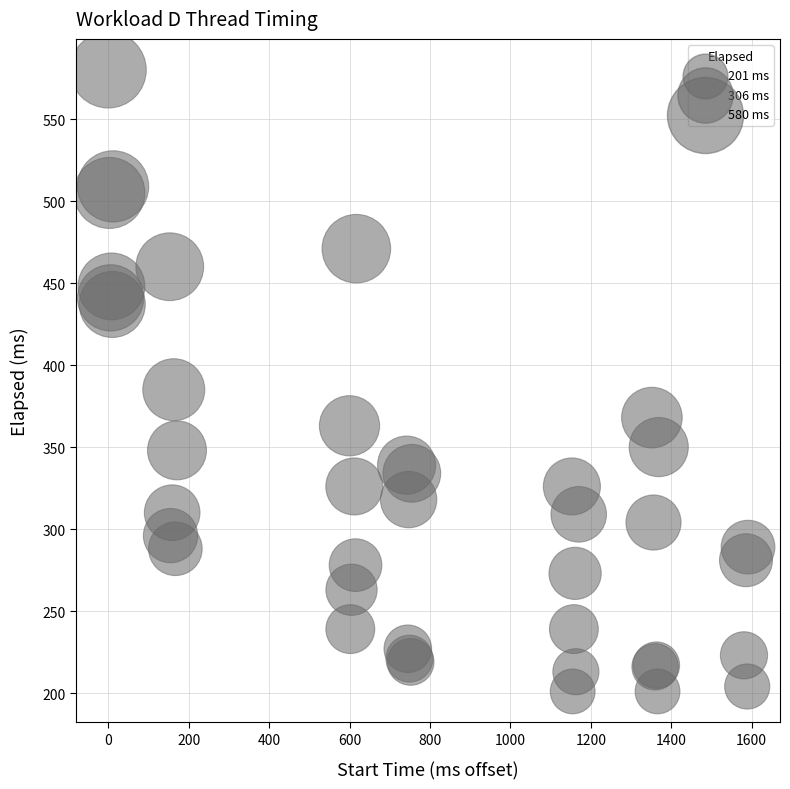

What Y value in the scatter plot is closest to 390?

385